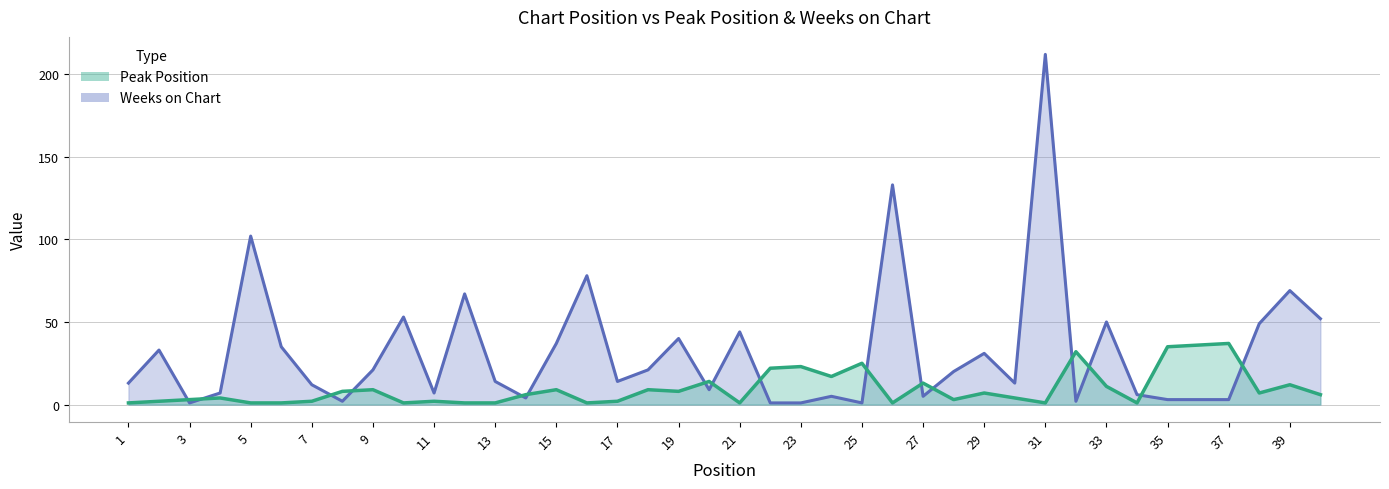

What are all the series names shown in the legend?

Peak Position, Weeks on Chart